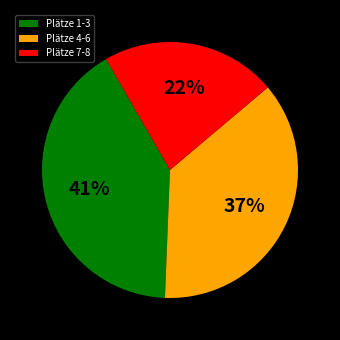

Does Plätze 1-3 account for over 50% of the chart?

No